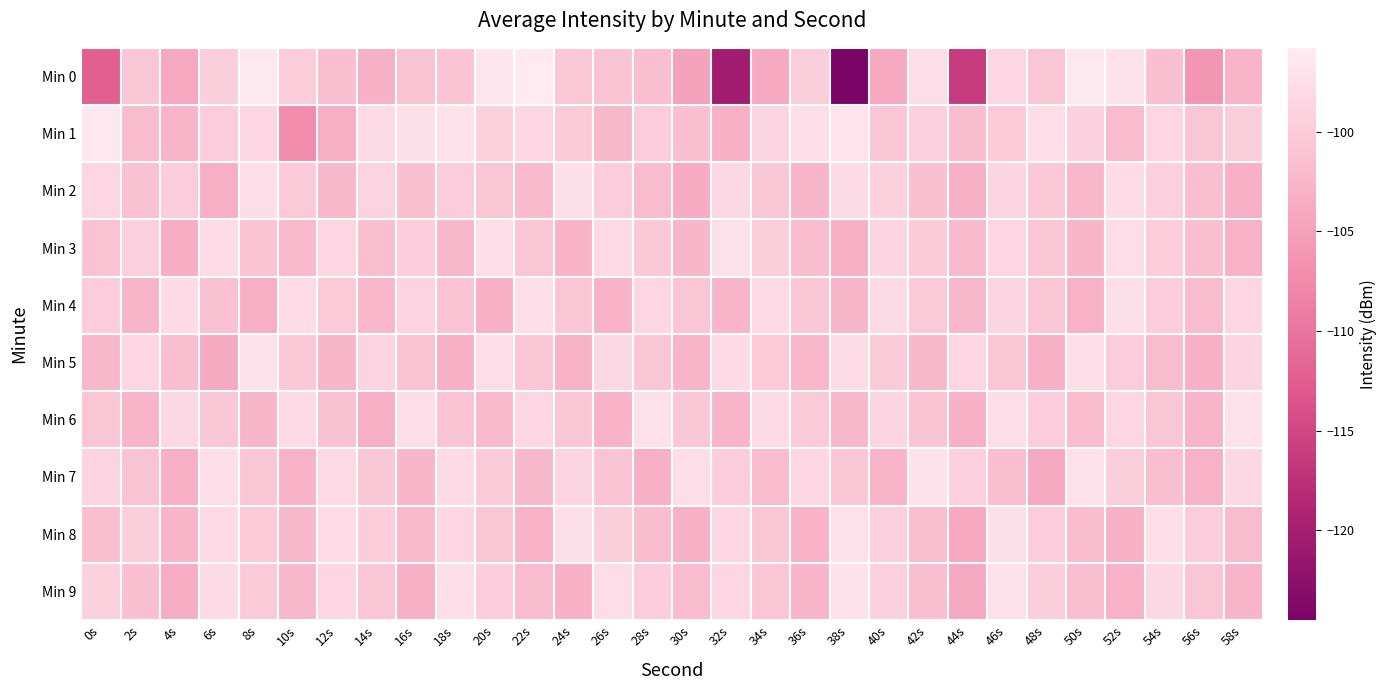

Reading left to right, transcribe all the data shown in this chart.

Min 0: 0s=-112.3	2s=-100.5	4s=-104.2	6s=-99.5	8s=-96.0	10s=-99.9	12s=-101.3	14s=-103.1	16s=-101.0	18s=-100.9	20s=-96.6	22s=-95.8	24s=-100.4	26s=-101.0	28s=-101.7	30s=-104.7	32s=-120.4	34s=-104.0	36s=-99.5	38s=-124.5	40s=-104.0	42s=-97.7	44s=-116.3	46s=-98.6	48s=-100.7	50s=-96.2	52s=-96.9	54s=-101.4	56s=-106.2	58s=-102.7
Min 1: 0s=-96.3	2s=-101.9	4s=-102.7	6s=-99.7	8s=-98.3	10s=-107.1	12s=-103.3	14s=-97.9	16s=-97.3	18s=-97.1	20s=-99.2	22s=-98.5	24s=-100.1	26s=-102.3	28s=-99.8	30s=-101.5	32s=-103.2	34s=-98.7	36s=-97.4	38s=-96.9	40s=-100.5	42s=-99.3	44s=-101.8	46s=-100.2	48s=-97.6	50s=-99.1	52s=-102.0	54s=-98.3	56s=-100.7	58s=-99.5
Min 2: 0s=-98.5	2s=-101.2	4s=-99.8	6s=-103.4	8s=-97.6	10s=-100.1	12s=-102.3	14s=-98.9	16s=-101.5	18s=-99.7	20s=-100.8	22s=-102.1	24s=-97.3	26s=-99.6	28s=-101.9	30s=-103.7	32s=-98.2	34s=-100.4	36s=-102.6	38s=-97.9	40s=-99.2	42s=-101.4	44s=-103.1	46s=-98.6	48s=-100.3	50s=-102.5	52s=-97.8	54s=-99.4	56s=-101.7	58s=-103.3
Min 3: 0s=-101.1	2s=-99.3	4s=-103.5	6s=-97.7	8s=-100.9	10s=-102.2	12s=-98.4	14s=-101.6	16s=-99.8	18s=-102.4	20s=-97.5	22s=-100.7	24s=-102.9	26s=-98.1	28s=-100.3	30s=-102.6	32s=-97.2	34s=-99.5	36s=-101.8	38s=-103.4	40s=-98.7	42s=-100.0	44s=-102.2	46s=-98.3	48s=-100.5	50s=-102.8	52s=-97.6	54s=-99.9	56s=-101.3	58s=-103.0
Min 4: 0s=-99.6	2s=-102.8	4s=-98.0	6s=-101.2	8s=-103.4	10s=-97.8	12s=-100.2	14s=-102.5	16s=-98.8	18s=-101.0	20s=-103.2	22s=-97.4	24s=-100.6	26s=-102.9	28s=-98.3	30s=-100.5	32s=-102.7	34s=-98.1	36s=-100.4	38s=-102.6	40s=-97.9	42s=-100.1	44s=-102.3	46s=-98.6	48s=-100.8	50s=-103.0	52s=-97.3	54s=-99.7	56s=-102.0	58s=-98.4
Min 5: 0s=-102.3	2s=-98.5	4s=-101.7	6s=-103.9	8s=-97.1	10s=-100.3	12s=-102.6	14s=-98.8	16s=-101.0	18s=-103.2	20s=-97.5	22s=-100.7	24s=-103.0	26s=-98.2	28s=-100.5	30s=-102.7	32s=-98.0	34s=-100.2	36s=-102.5	38s=-97.8	40s=-100.0	42s=-102.3	44s=-98.5	46s=-100.8	48s=-103.1	50s=-97.4	52s=-99.6	54s=-101.9	56s=-103.2	58s=-98.7
Min 6: 0s=-100.5	2s=-102.7	4s=-98.2	6s=-100.4	8s=-102.6	10s=-98.0	12s=-101.2	14s=-103.4	16s=-97.6	18s=-100.9	20s=-102.2	22s=-98.4	24s=-100.7	26s=-102.9	28s=-97.2	30s=-100.4	32s=-102.7	34s=-97.9	36s=-100.1	38s=-102.4	40s=-98.6	42s=-100.9	44s=-103.2	46s=-97.5	48s=-99.7	50s=-102.0	52s=-98.3	54s=-100.5	56s=-102.8	58s=-97.1
Min 7: 0s=-98.8	2s=-101.0	4s=-103.2	6s=-97.4	8s=-100.6	10s=-102.9	12s=-98.1	14s=-100.4	16s=-102.6	18s=-97.9	20s=-100.1	22s=-102.4	24s=-98.6	26s=-100.9	28s=-103.2	30s=-97.5	32s=-99.7	34s=-102.0	36s=-98.3	38s=-100.5	40s=-102.8	42s=-97.1	44s=-99.4	46s=-101.7	48s=-103.9	50s=-97.2	52s=-99.5	54s=-101.7	56s=-103.0	58s=-98.2
Min 8: 0s=-101.3	2s=-99.5	4s=-102.7	6s=-98.0	8s=-100.2	10s=-102.4	12s=-97.7	14s=-99.9	16s=-102.2	18s=-98.4	20s=-100.7	22s=-103.0	24s=-97.3	26s=-99.5	28s=-101.8	30s=-103.1	32s=-98.4	34s=-100.6	36s=-102.9	38s=-97.2	40s=-99.4	42s=-101.7	44s=-104.0	46s=-97.3	48s=-99.6	50s=-101.8	52s=-103.1	54s=-97.4	56s=-99.7	58s=-102.0
Min 9: 0s=-99.2	2s=-101.4	4s=-103.6	6s=-97.9	8s=-100.1	10s=-102.3	12s=-98.5	14s=-100.8	16s=-103.1	18s=-97.4	20s=-99.6	22s=-101.9	24s=-103.2	26s=-97.5	28s=-99.7	30s=-102.0	32s=-98.3	34s=-100.5	36s=-102.8	38s=-97.1	40s=-99.3	42s=-101.6	44s=-103.9	46s=-97.2	48s=-99.5	50s=-101.7	52s=-103.0	54s=-98.2	56s=-100.5	58s=-102.7